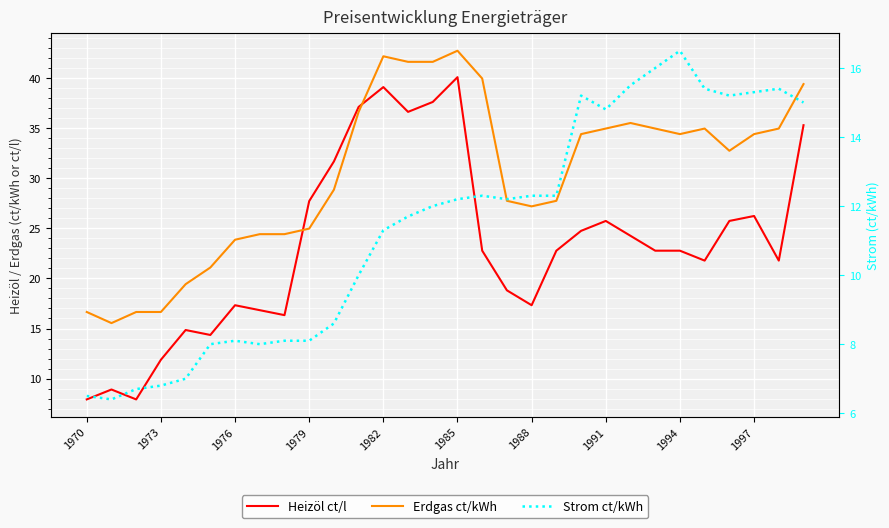

What is the maximum value for Heizöl ct/l?

40.1